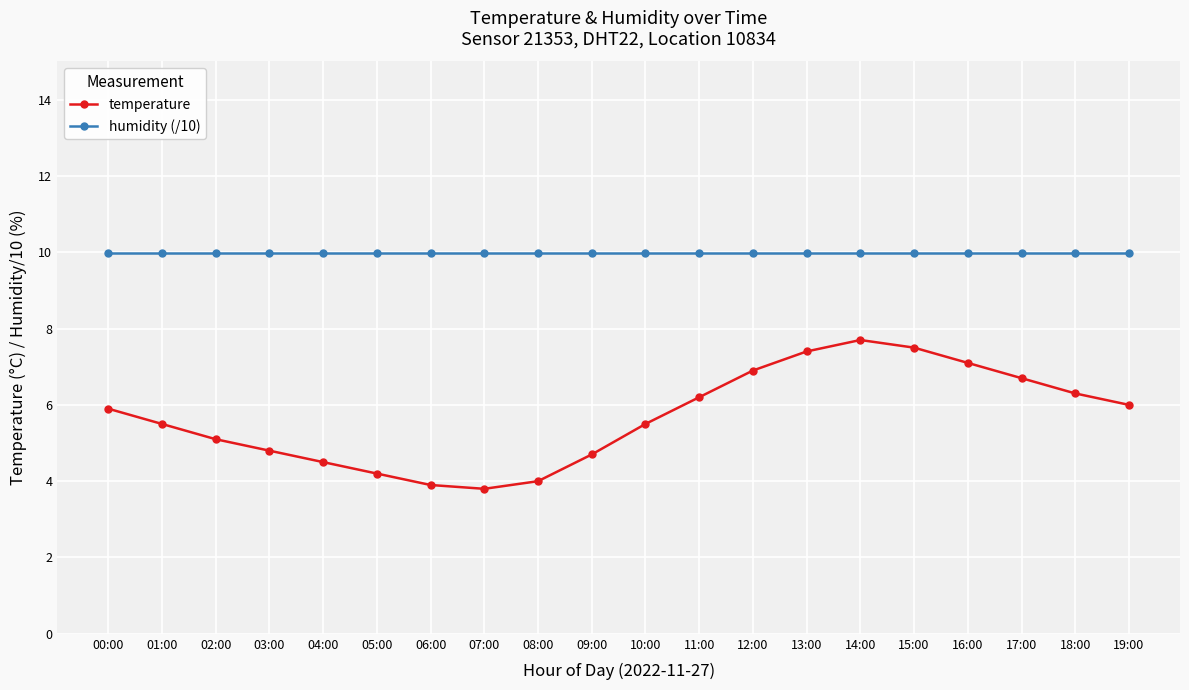

What is the difference between the temperature values at 02:00 and 01:00?

0.4